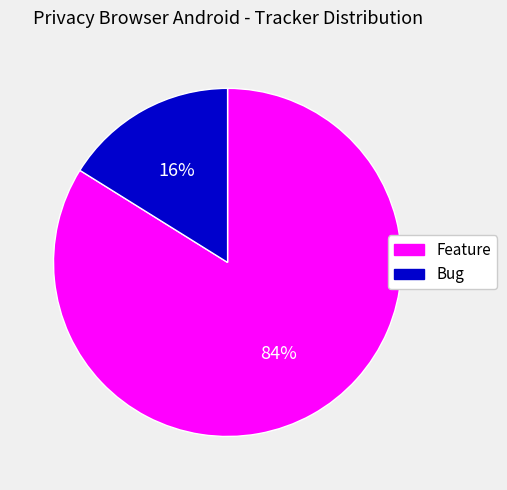

To the nearest percent, what is the average slice percentage?

50%